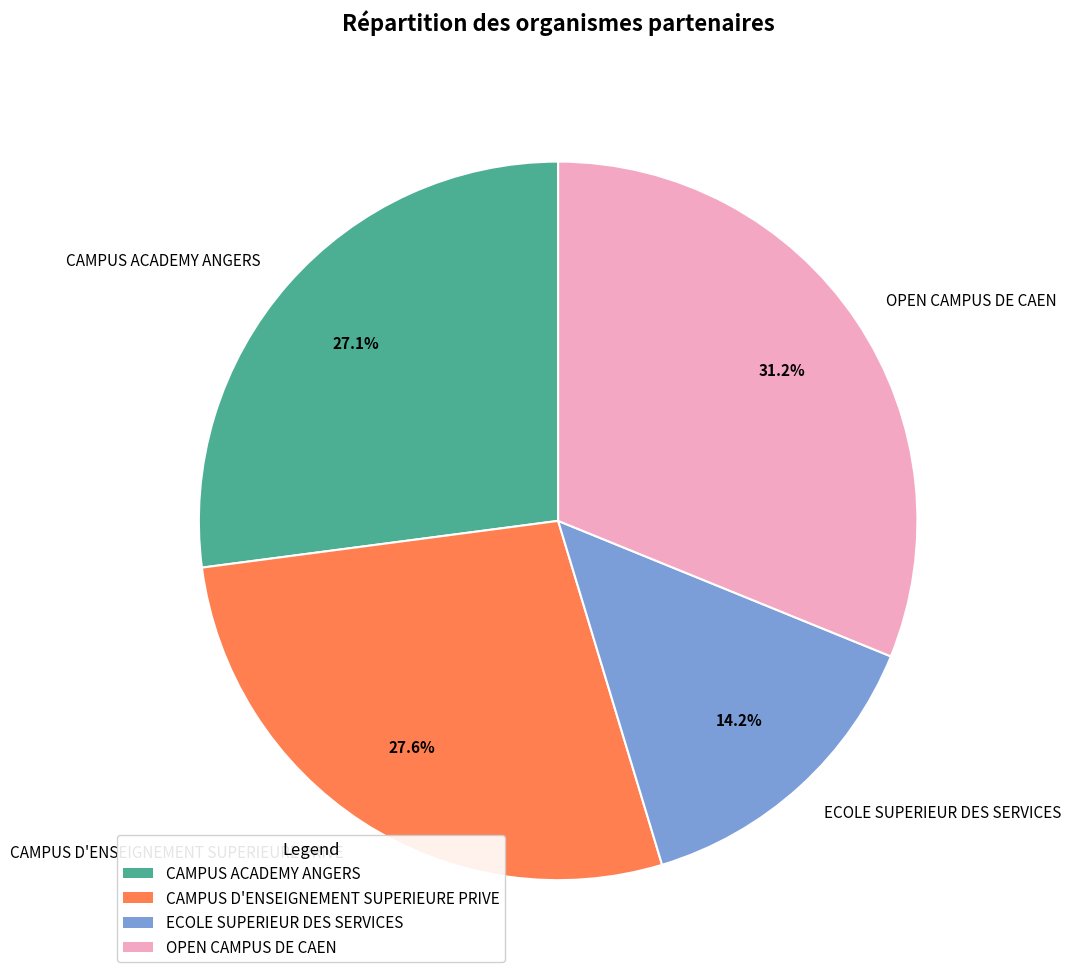

Which category has the biggest portion of the pie?

OPEN CAMPUS DE CAEN